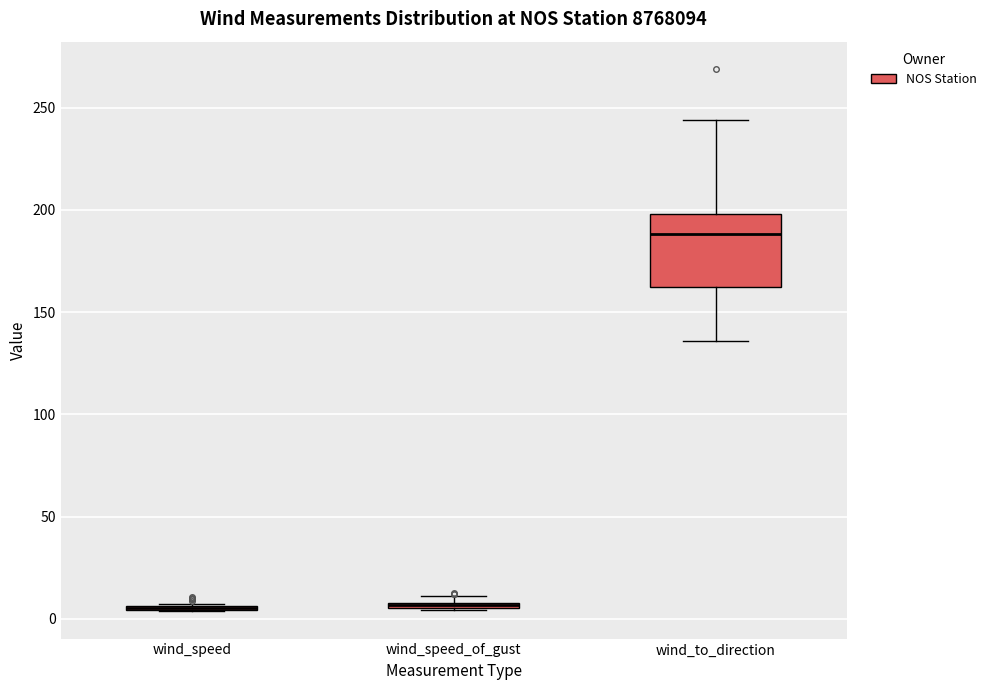

Comparing the boxes themselves (not the whiskers), which one is the tallest?

wind_to_direction